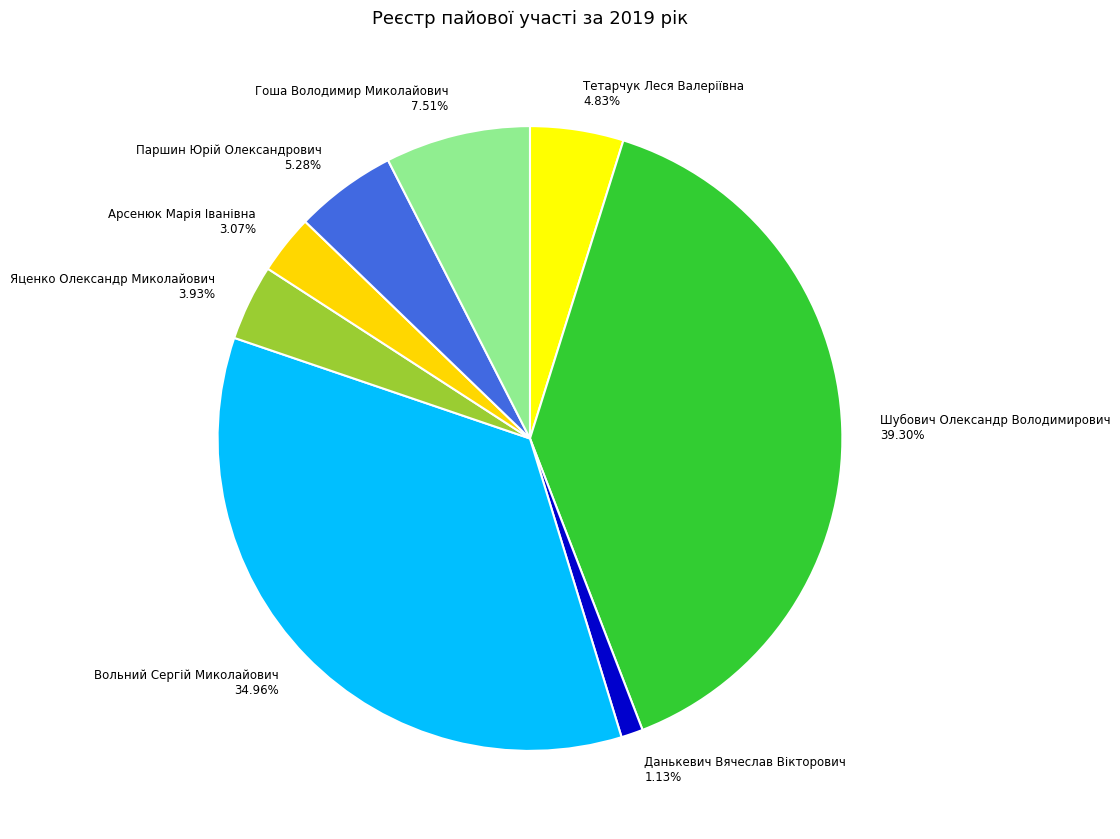

True or false: Гоша Володимир Миколайович accounts for 8% of the total.

True